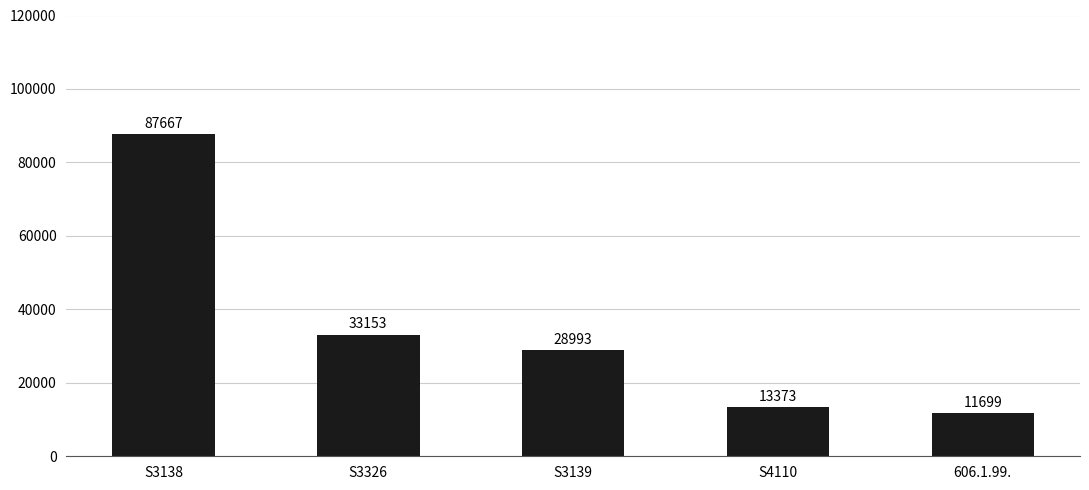

Reading left to right, what are all the values shown in this chart?

87667	33153	28993	13373	11699